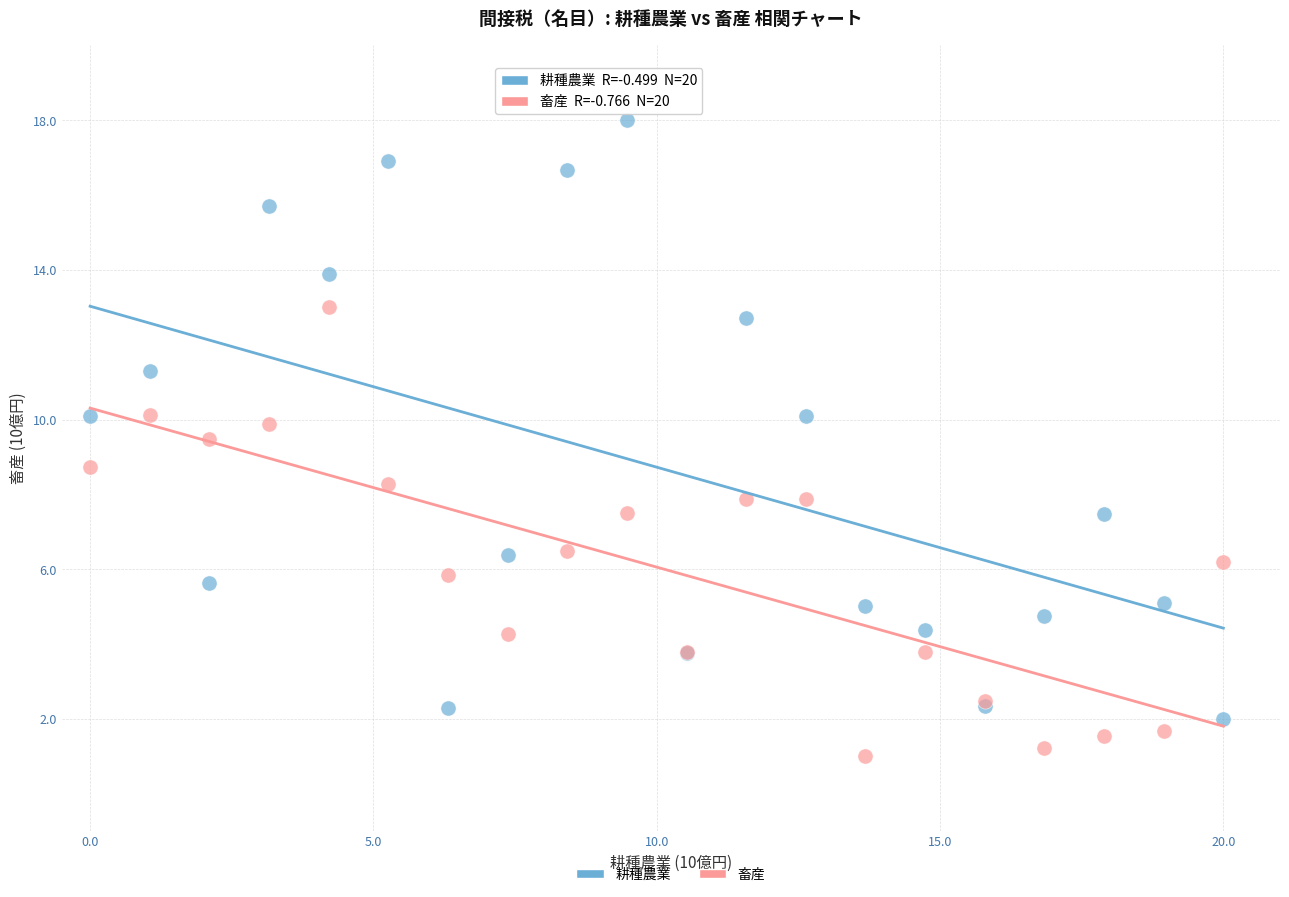

Which series has the widest spread of Y values?

耕種農業